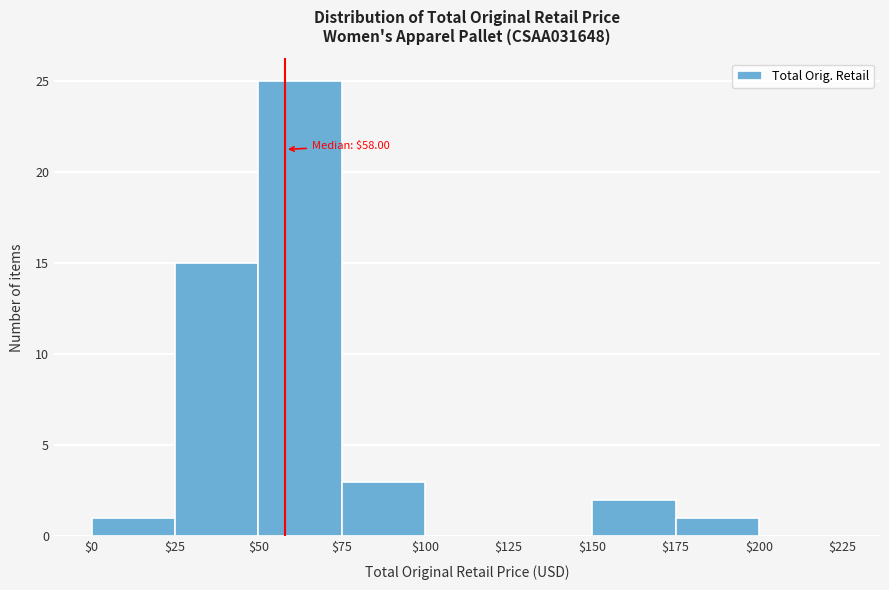

Which range on the x-axis has the tallest bar?

$50 to $75